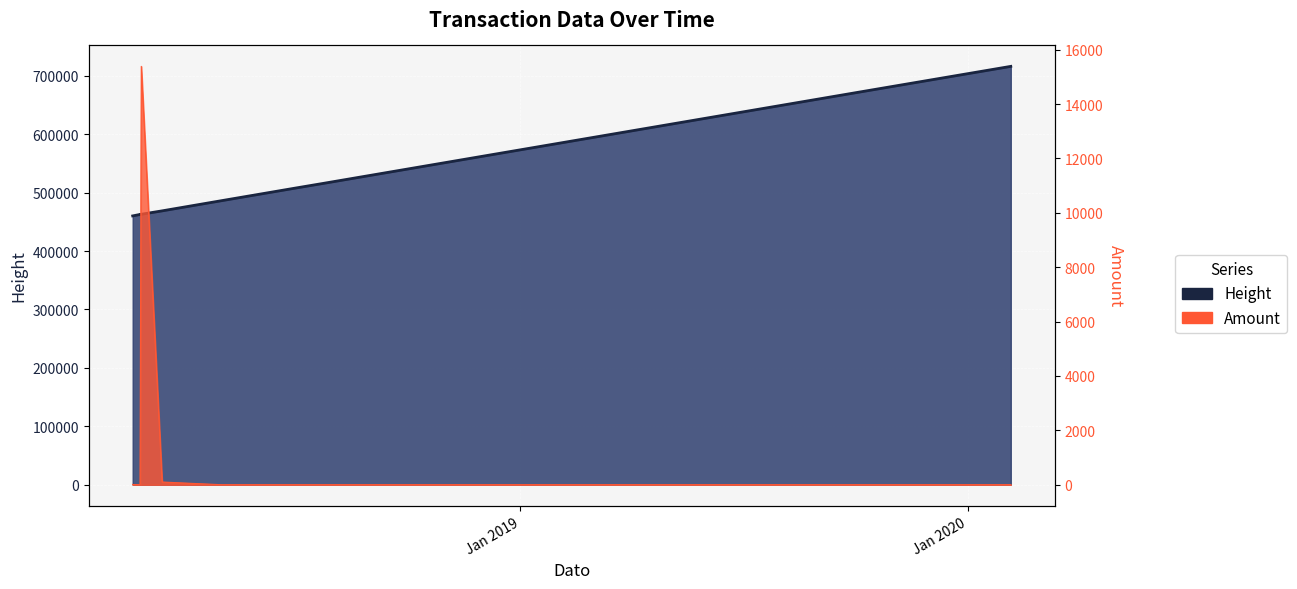

What is the label of the 9th point from the left?

2018-07-25